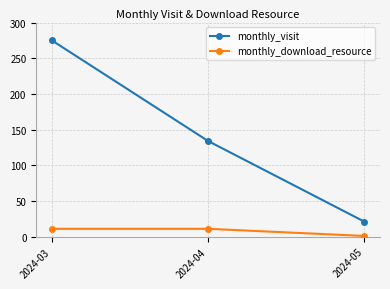

Which category has the lowest value across all series?

2024-05